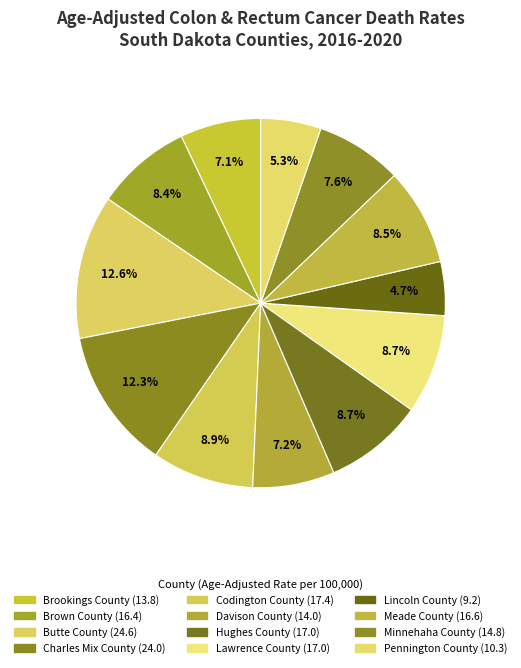

How many segments does this pie chart have?

12